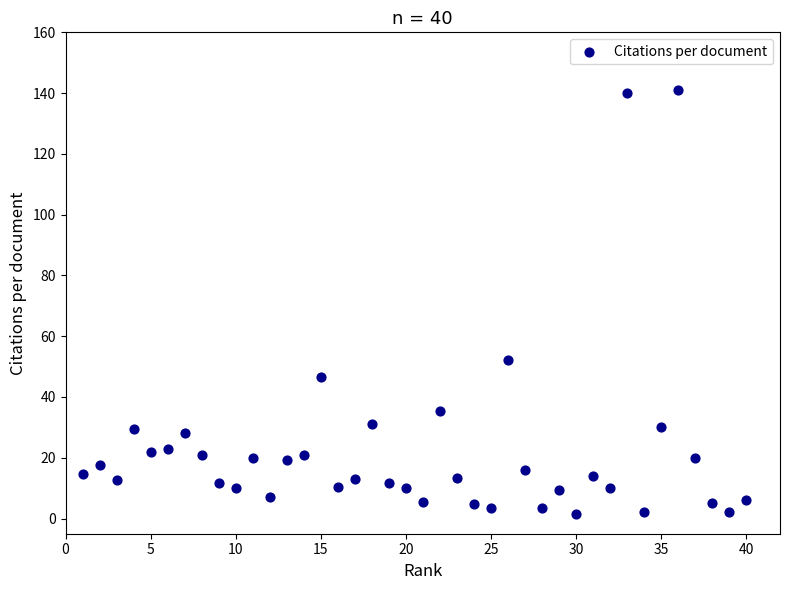

What is the range of Y values (max minus min)?

139.5